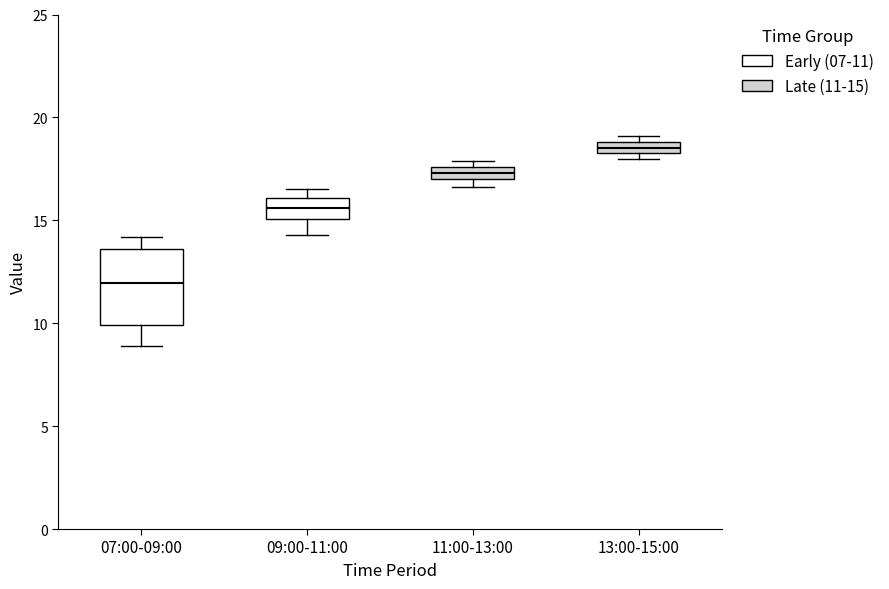

Which box's median line is the highest?

13:00-15:00